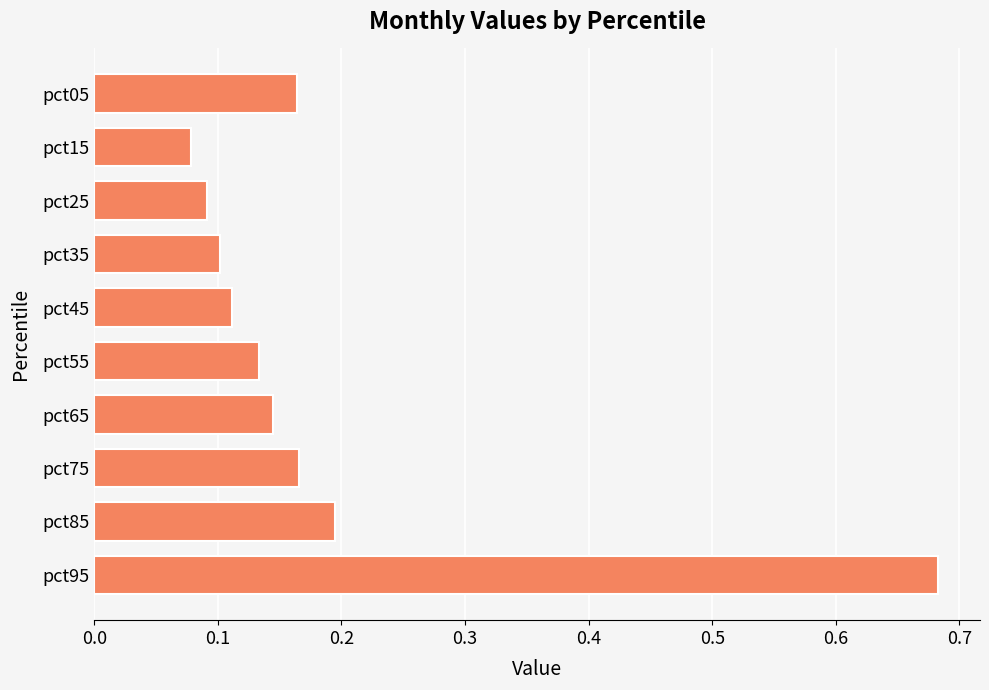

How many data points does each series have?

10